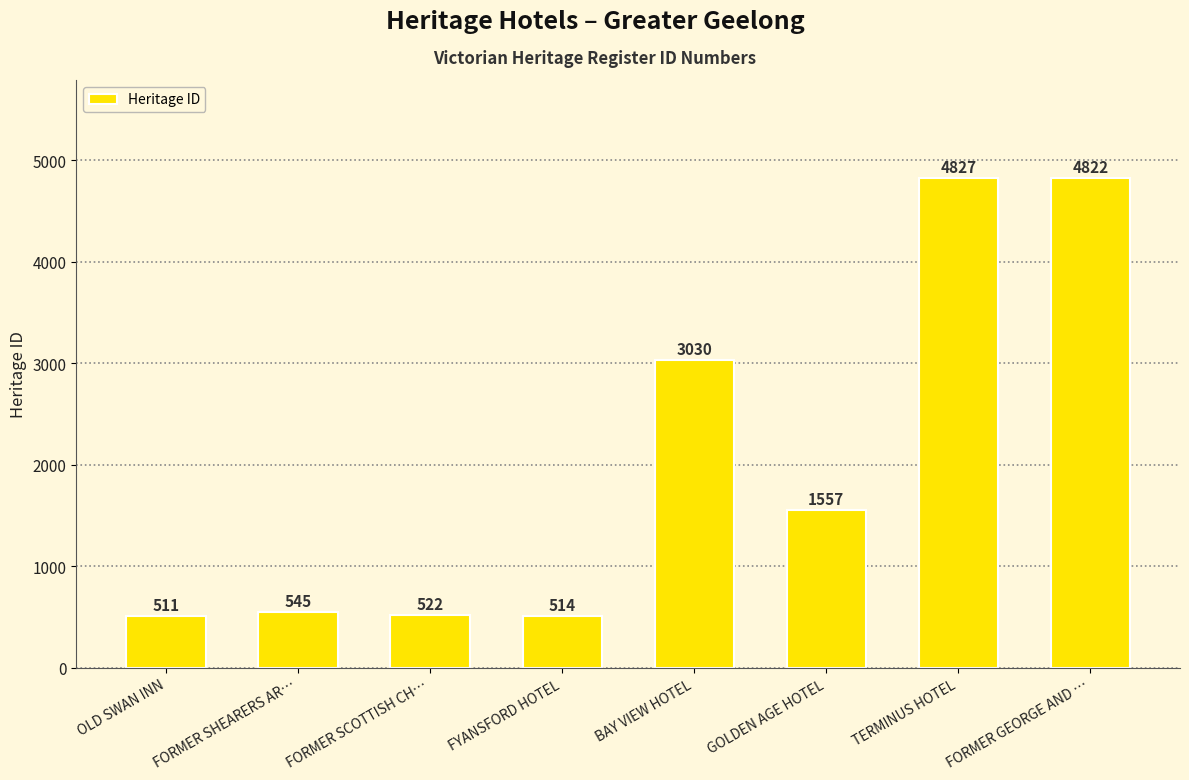

What is the difference between the maximum and second lowest values?

4313